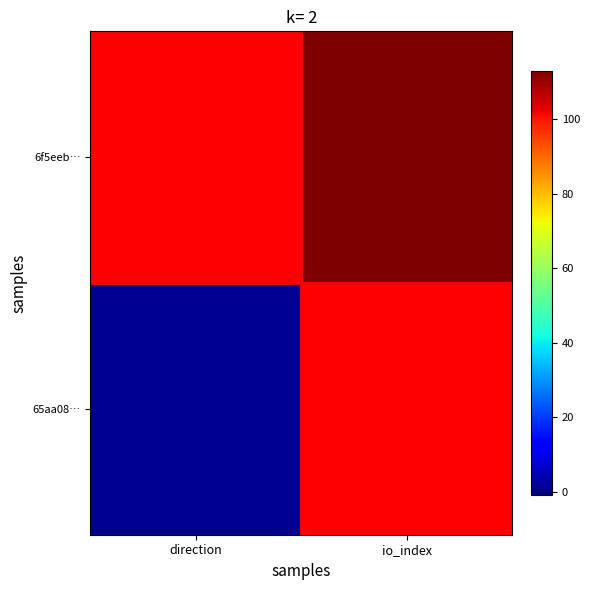

What is the difference between the highest and lowest values at direction?

2